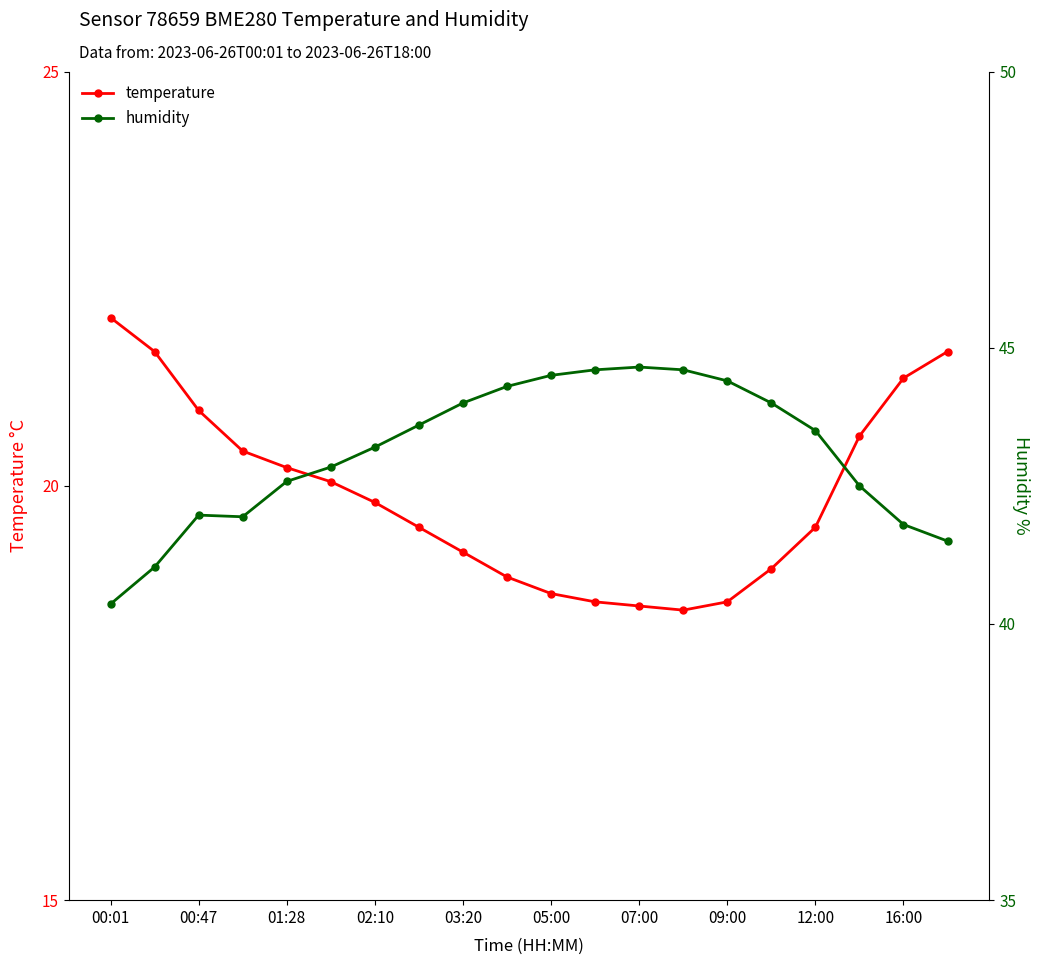

True or false: humidity and temperature cross at least once.

False